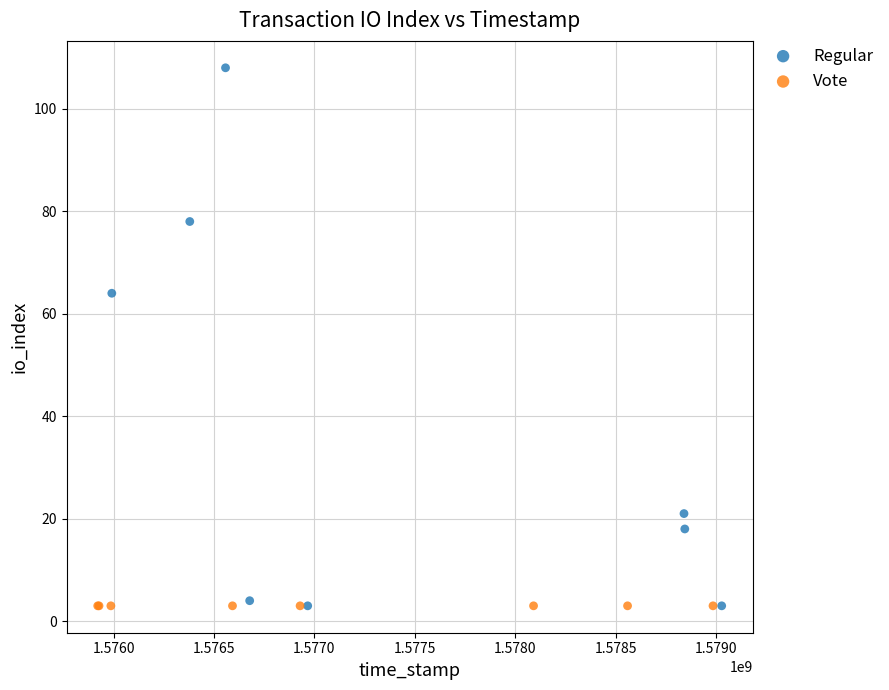

Which series contains the highest Y value?

Regular